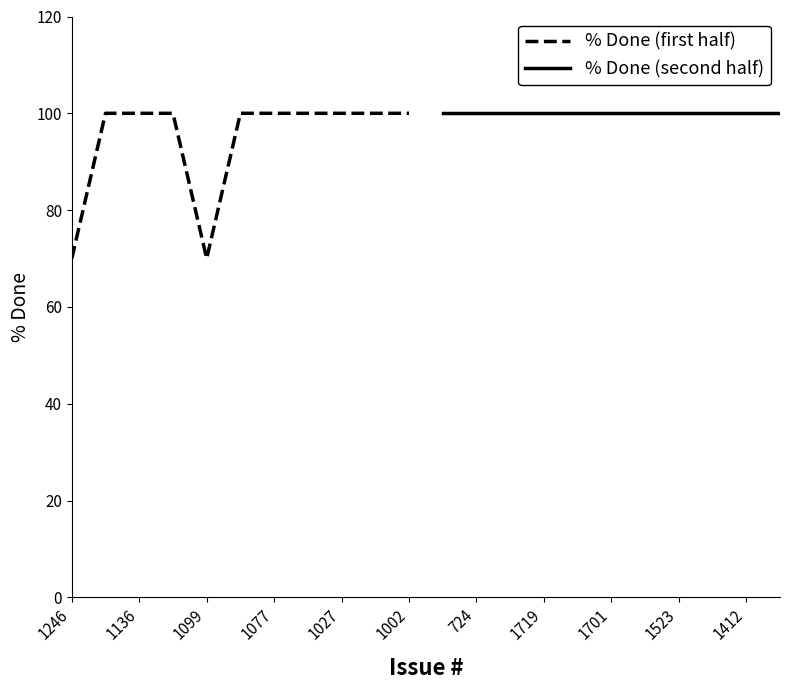

Does the chart display data point markers on the line(s)?

No